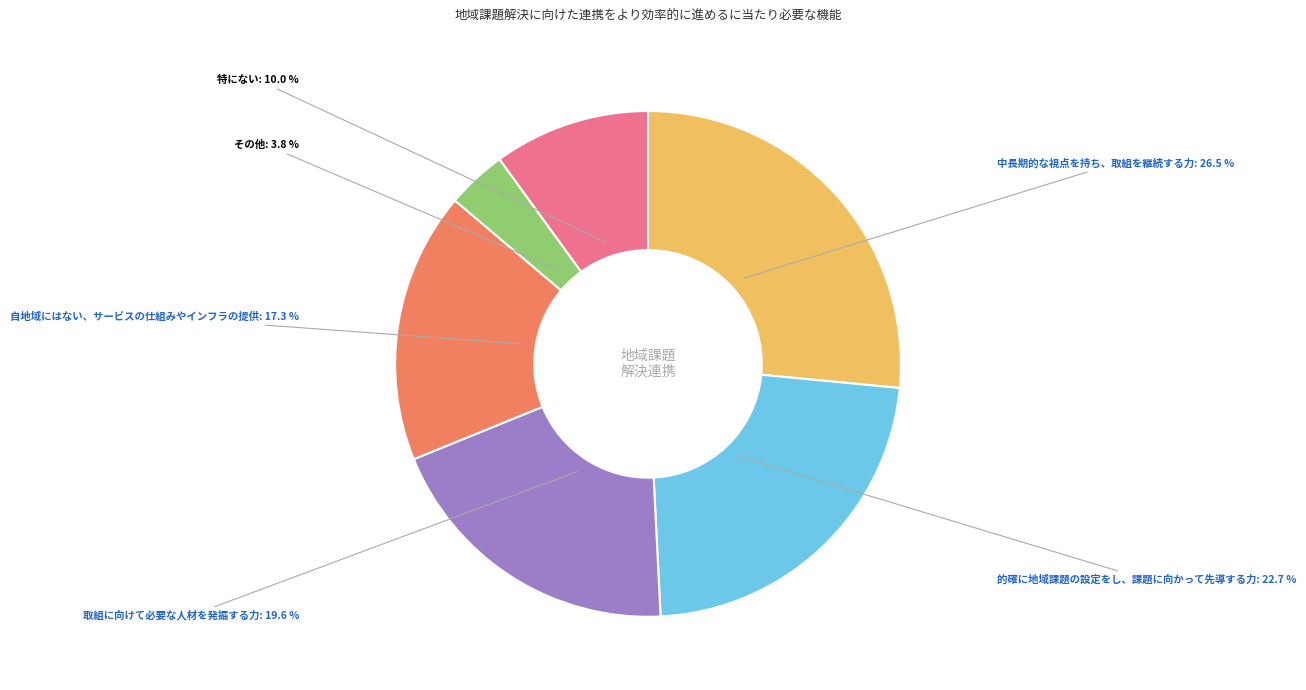

Does 中長期的な視点を持ち、取組を継続する力 represent more than half of the total?

No